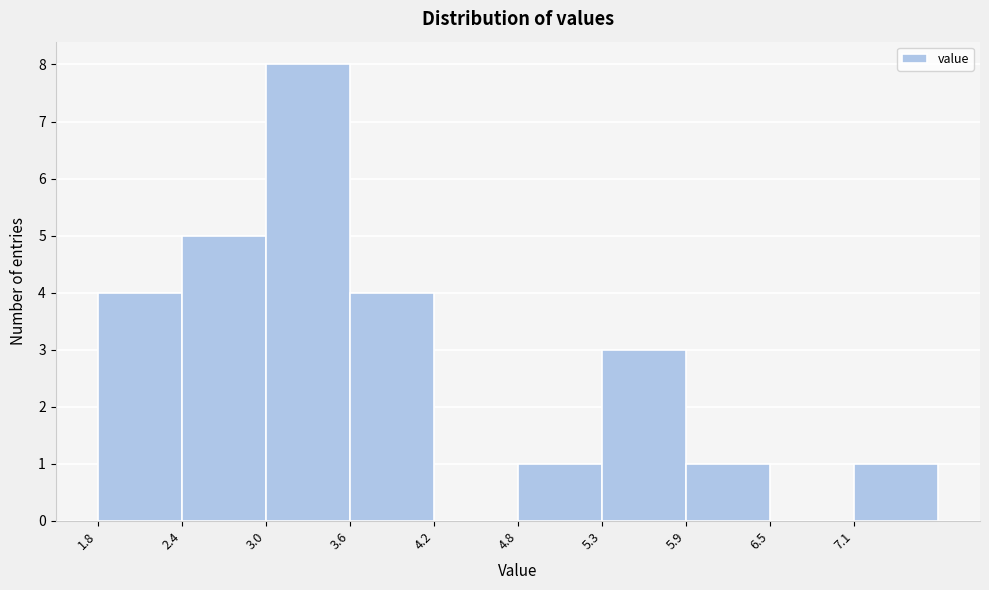

Reading left to right, list every bar in this chart as the range it spans on the x-axis followed by its height. Neither the bar edges nor the heights are printed on the chart, so give them approximately, as read against the axes.

1.80 to 2.39: 4
2.39 to 2.98: 5
2.98 to 3.57: 8
3.57 to 4.16: 4
4.16 to 4.75: 0
4.75 to 5.34: 1
5.34 to 5.93: 3
5.93 to 6.52: 1
6.52 to 7.11: 0
7.11 to 7.70: 1